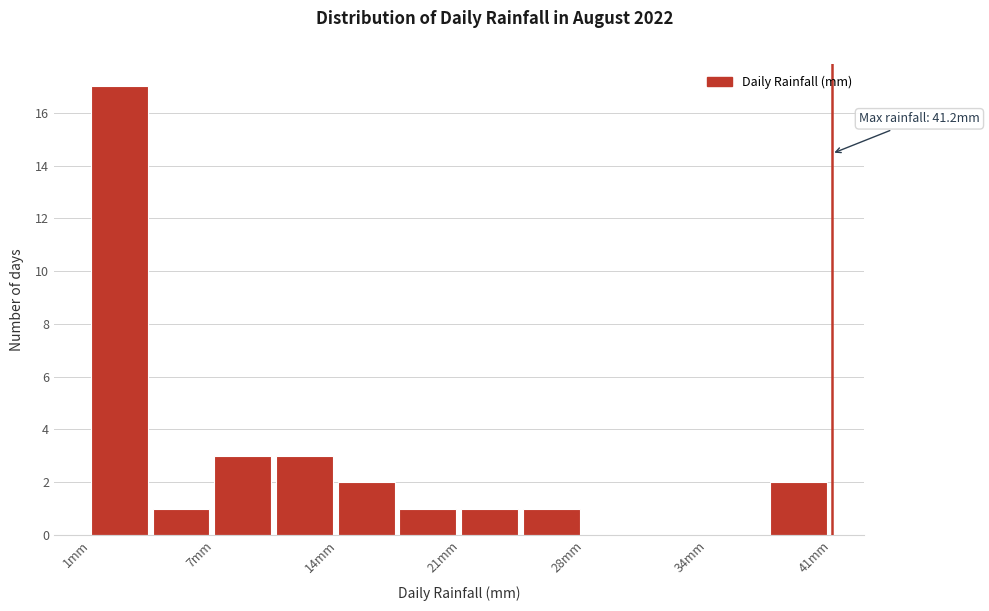

Read against the x-axis, roughly where is the centre of the tallest bar?

2